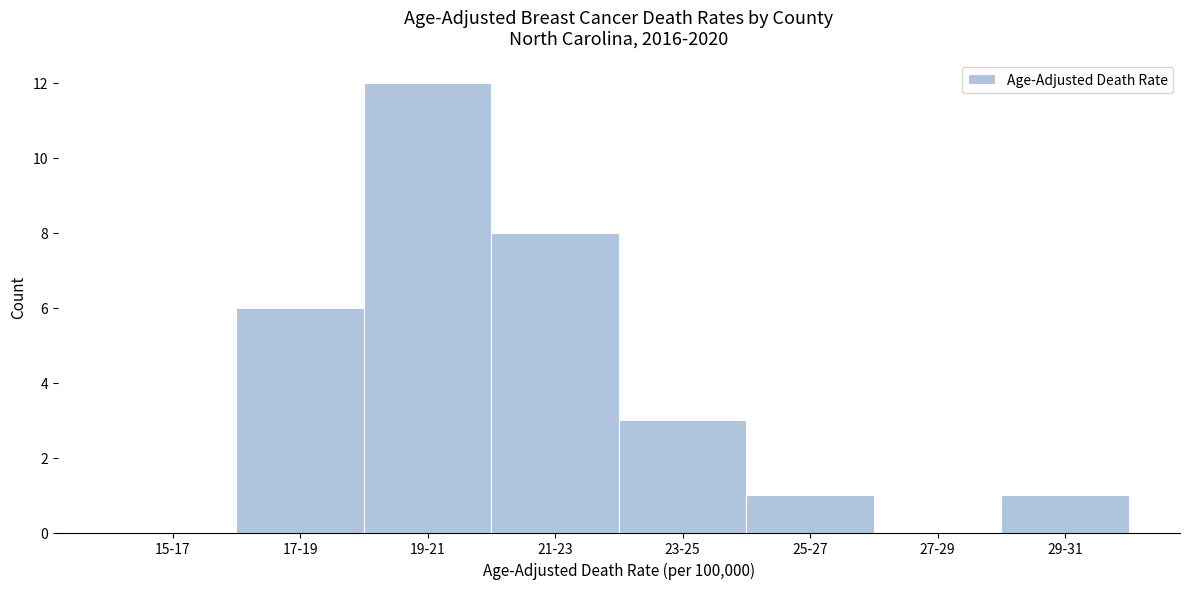

Reading left to right, extract all data points from this chart.

15-17=0	17-19=6	19-21=12	21-23=8	23-25=3	25-27=1	27-29=0	29-31=1